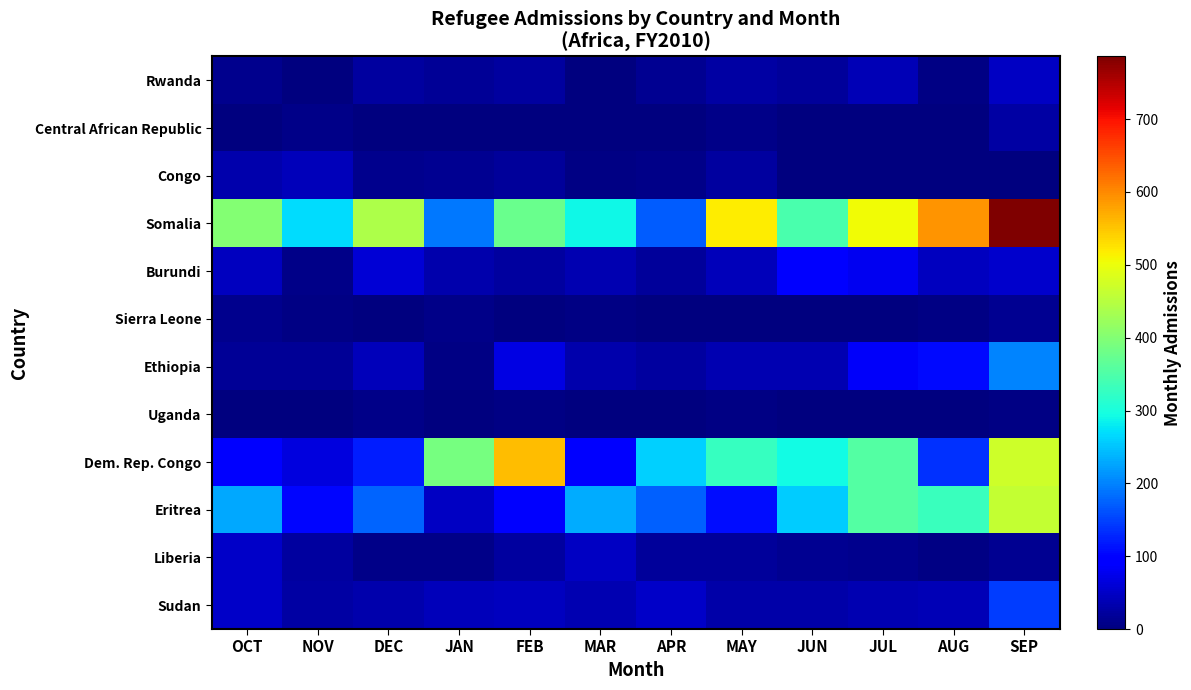

What is the total value across all series at DEC?

919